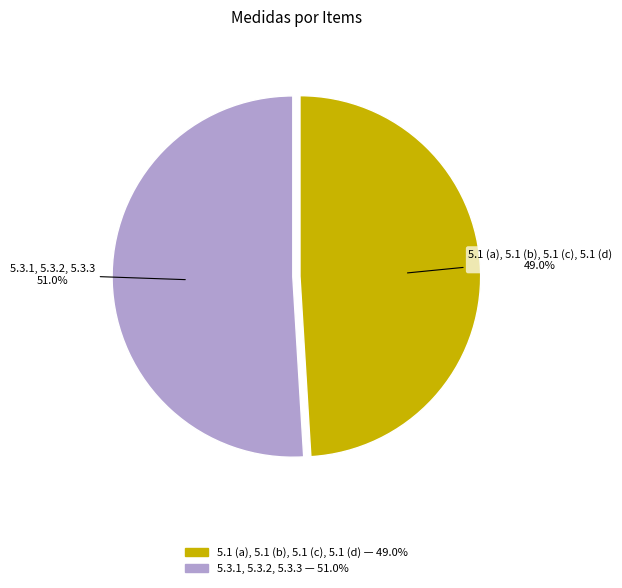

Which has a higher value, 5.3.1, 5.3.2, 5.3.3 or 5.1 (a), 5.1 (b), 5.1 (c), 5.1 (d)?

5.3.1, 5.3.2, 5.3.3